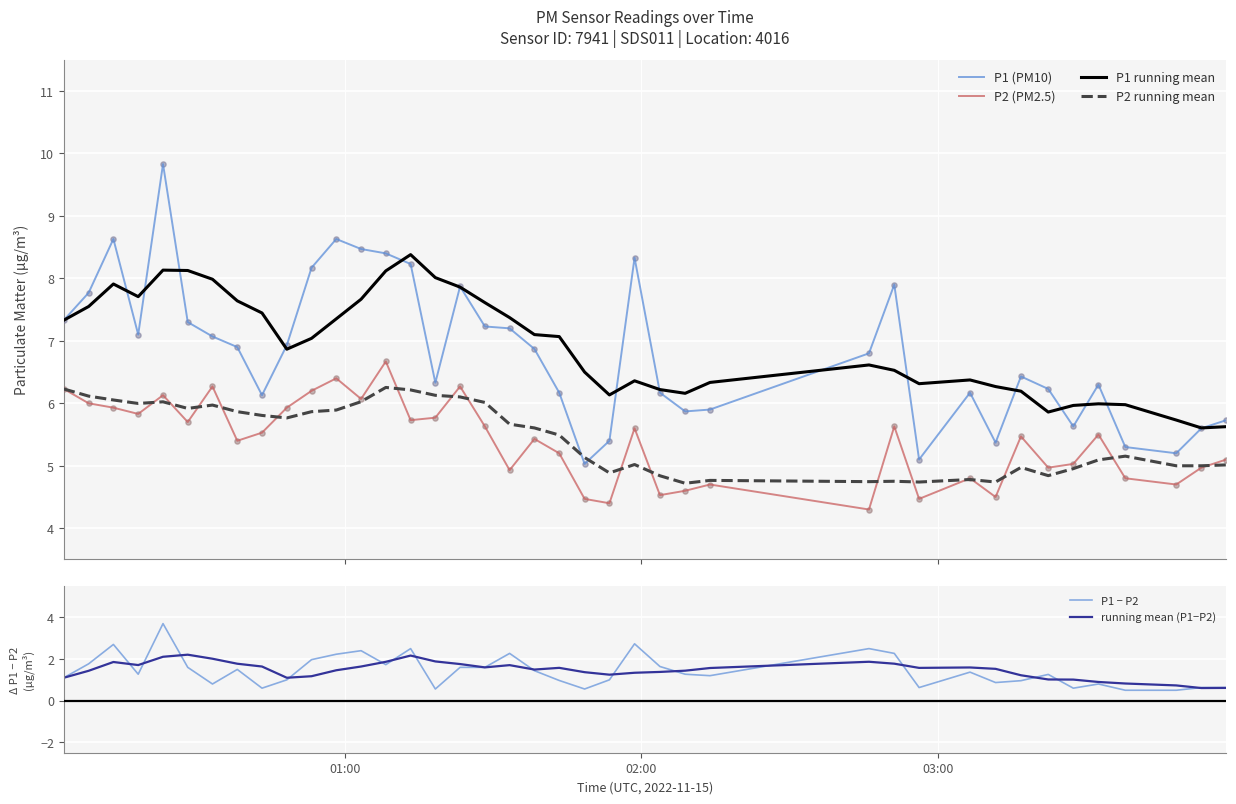

True or false: P2 (PM2.5) and P1 running mean cross at least once.

False